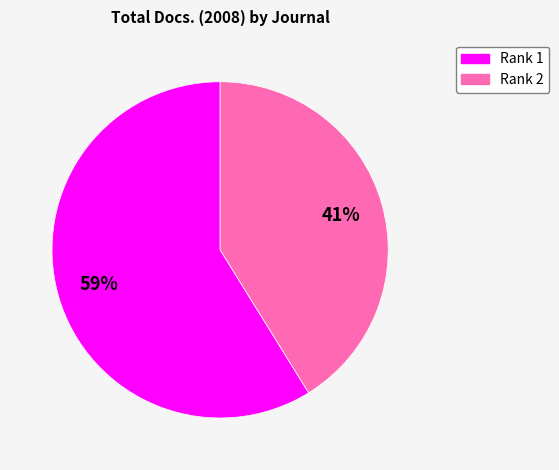

Is there a majority slice in this chart?

Yes